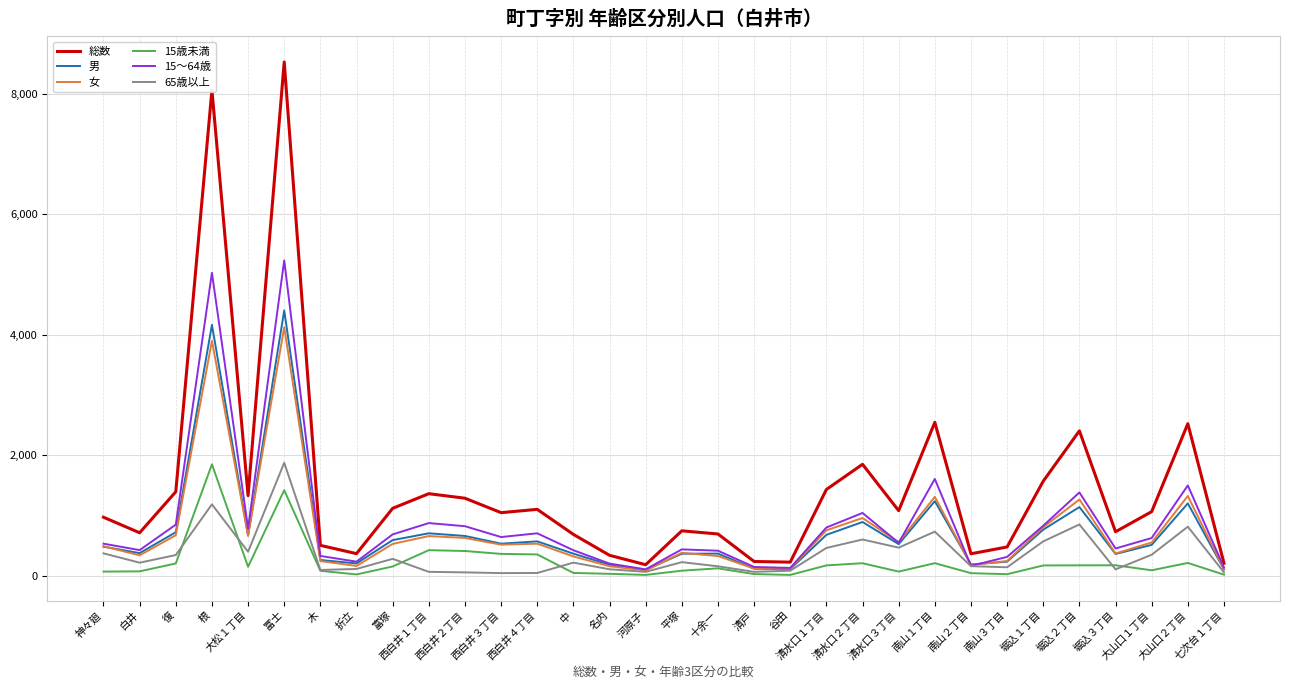

Which series has the largest range (max minus min)?

総数